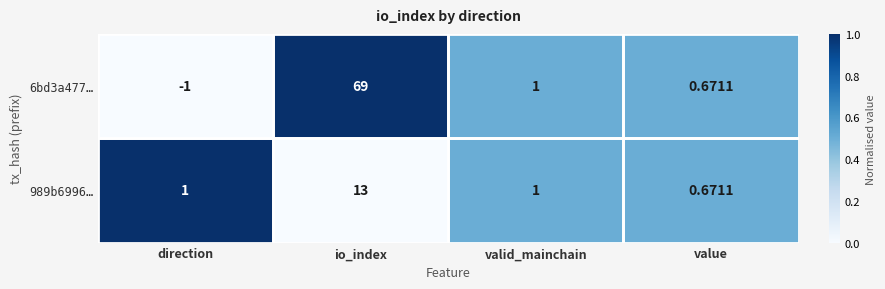

At which category is the sum across all series the highest?

io_index